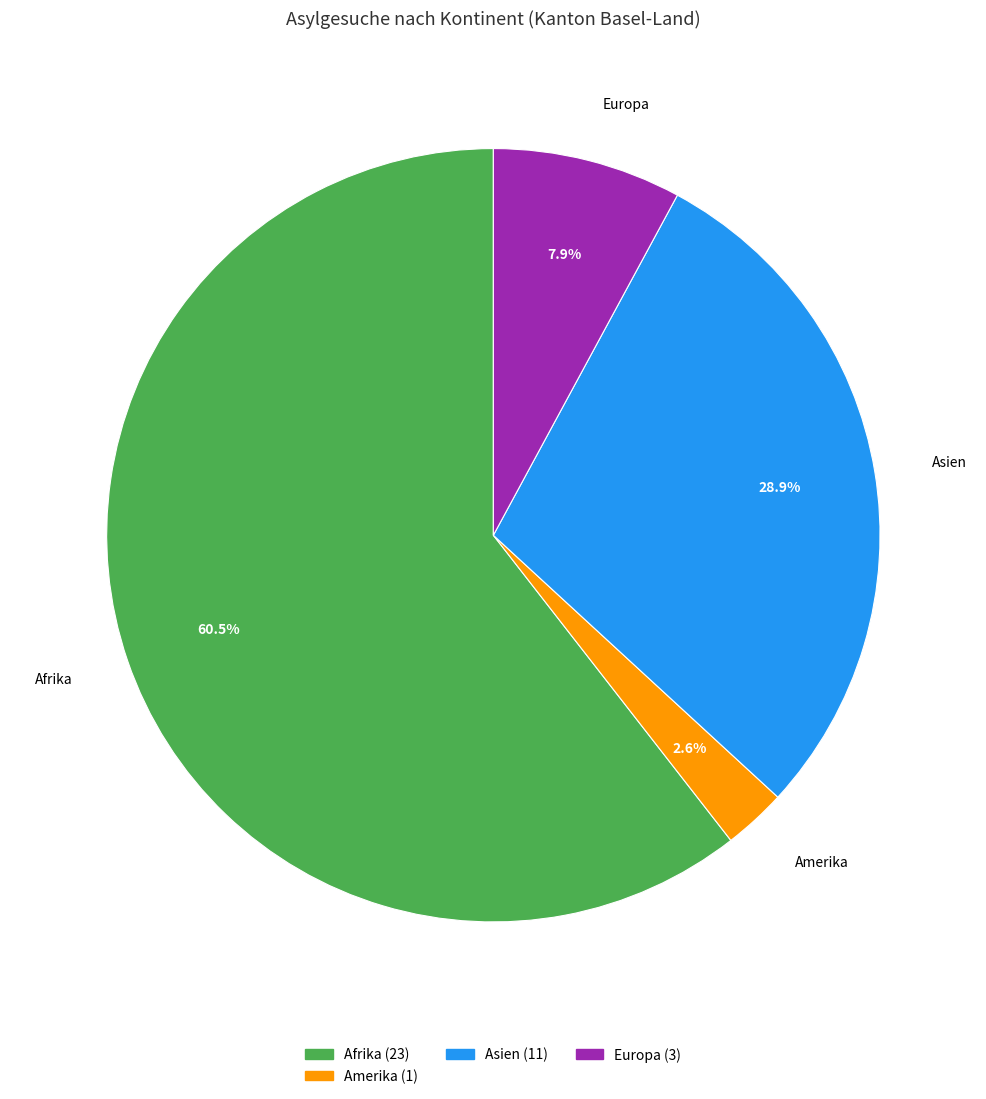

Rank the categories by value from lowest to highest.

Amerika, Europa, Asien, Afrika